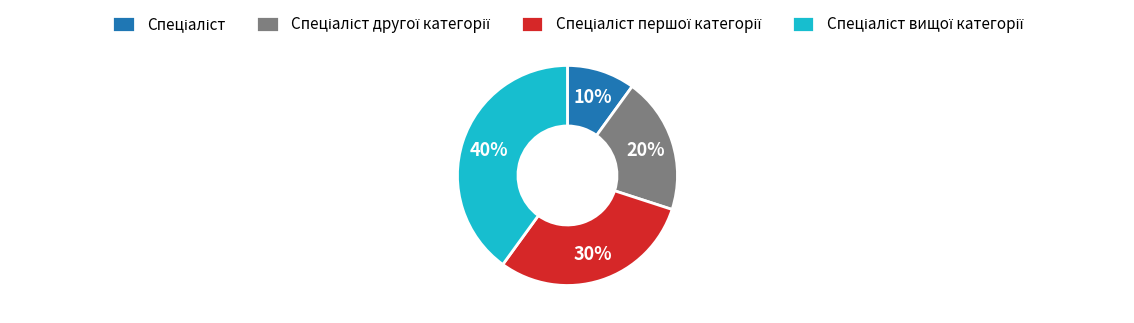

How many segments does this pie chart have?

4